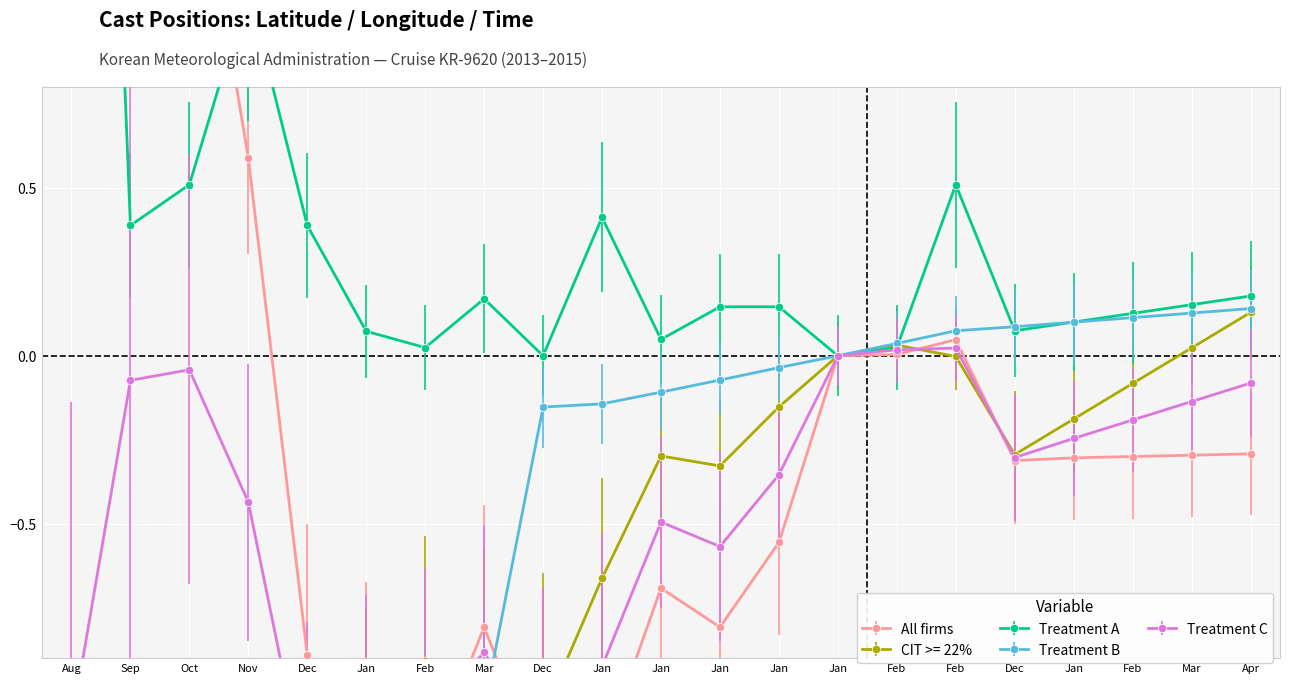

The All firms series shows 0.3 at Nov. True or false?

False